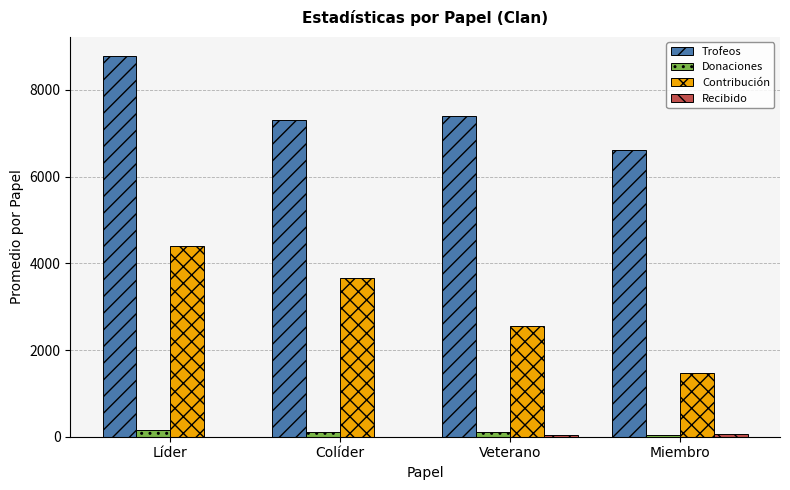

At which category is the sum across all series the highest?

Líder